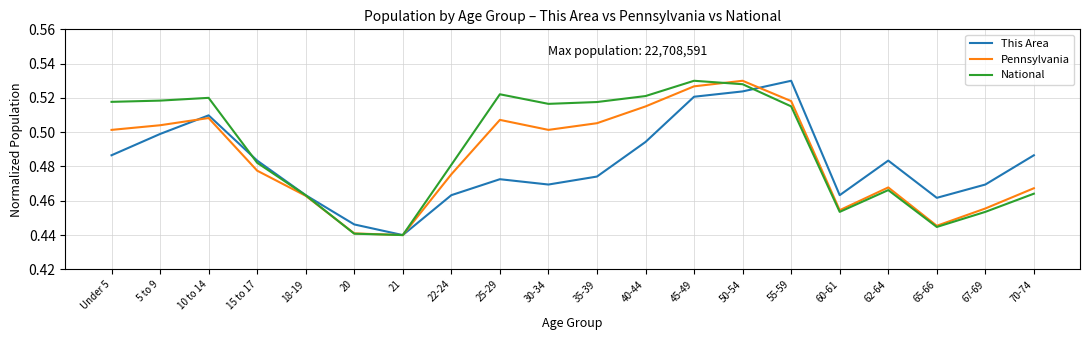

Between which two adjacent categories do National and This Area first intersect?

10 to 14 and 15 to 17